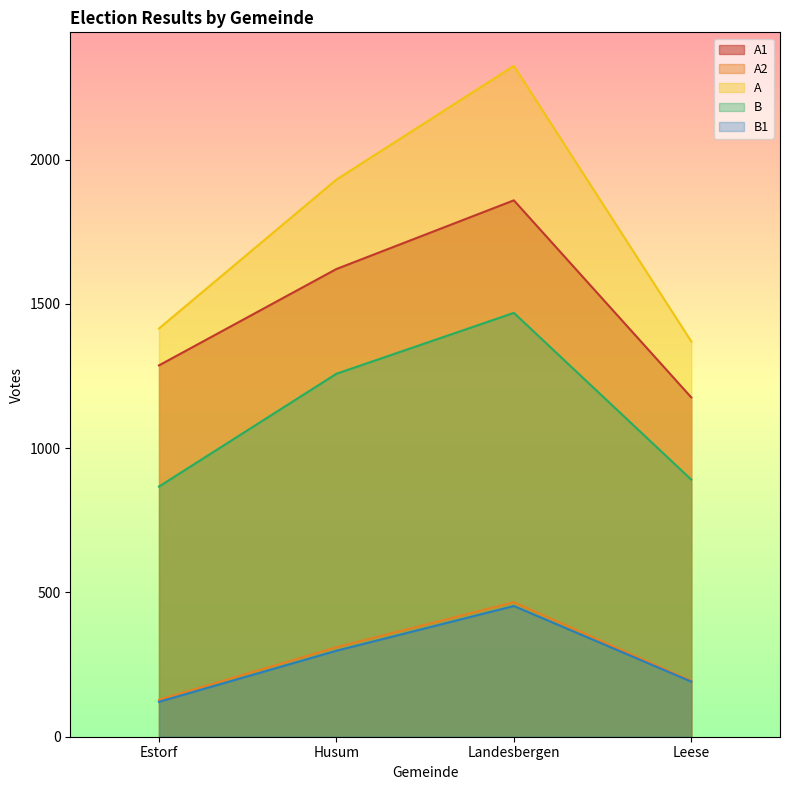

How many data points in A are less than 1931?

2